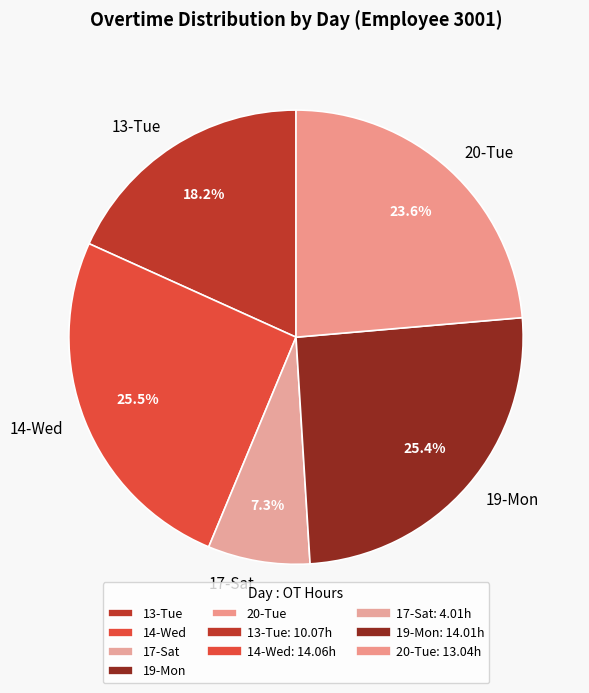

What is the total percentage of 19-Mon and 14-Wed?

50.9%